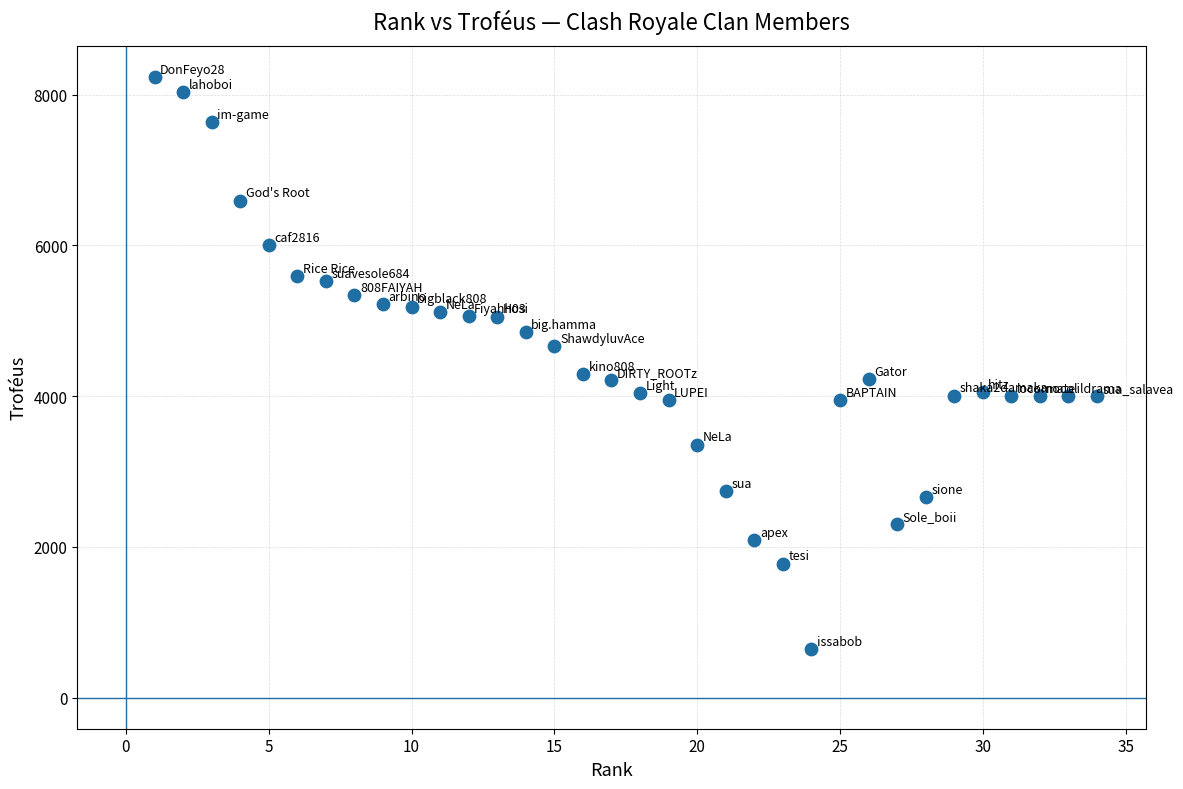

What is the range of X values (max minus min)?

33